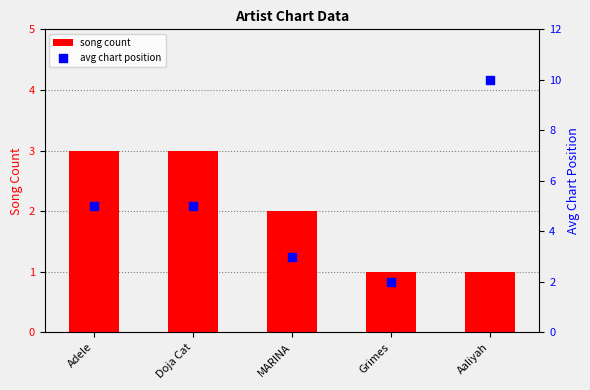

What is the total value across all series at Doja Cat?

8